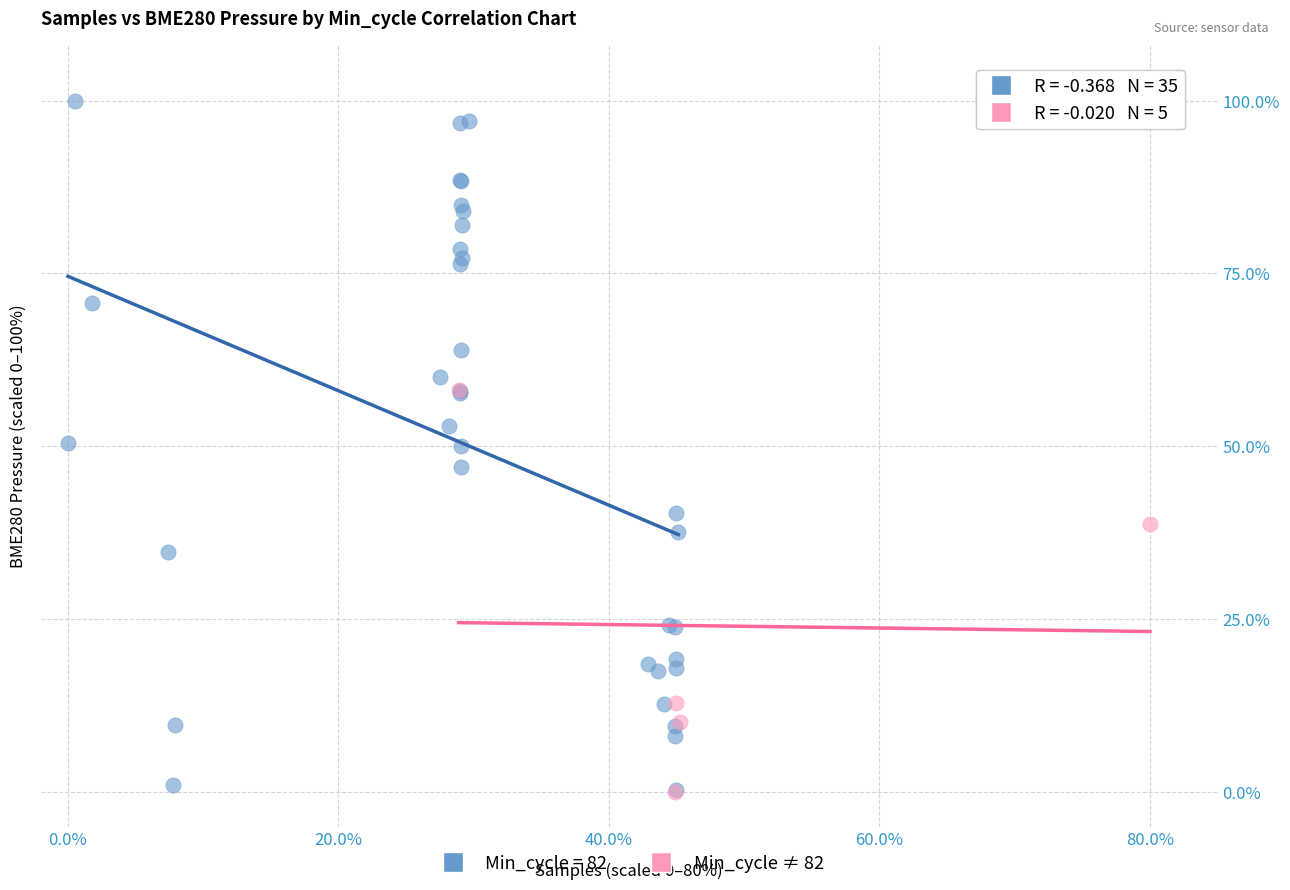

Which series has the largest Y range (max minus min)?

Min_cycle = 82